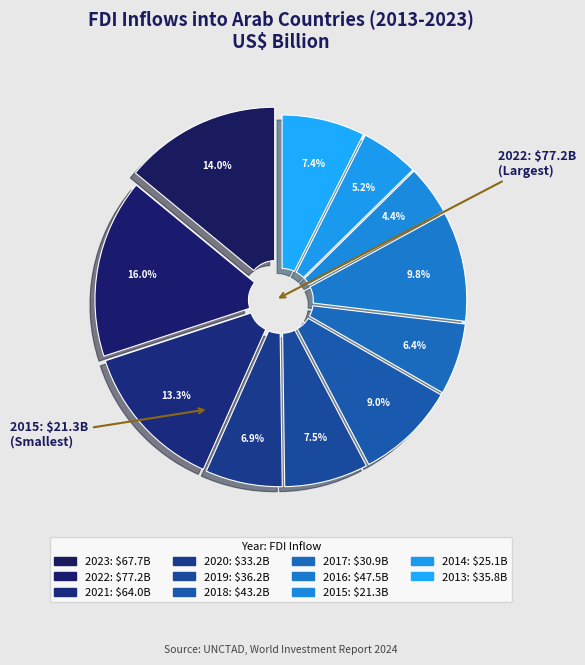

Does 2021 account for over 50% of the chart?

No